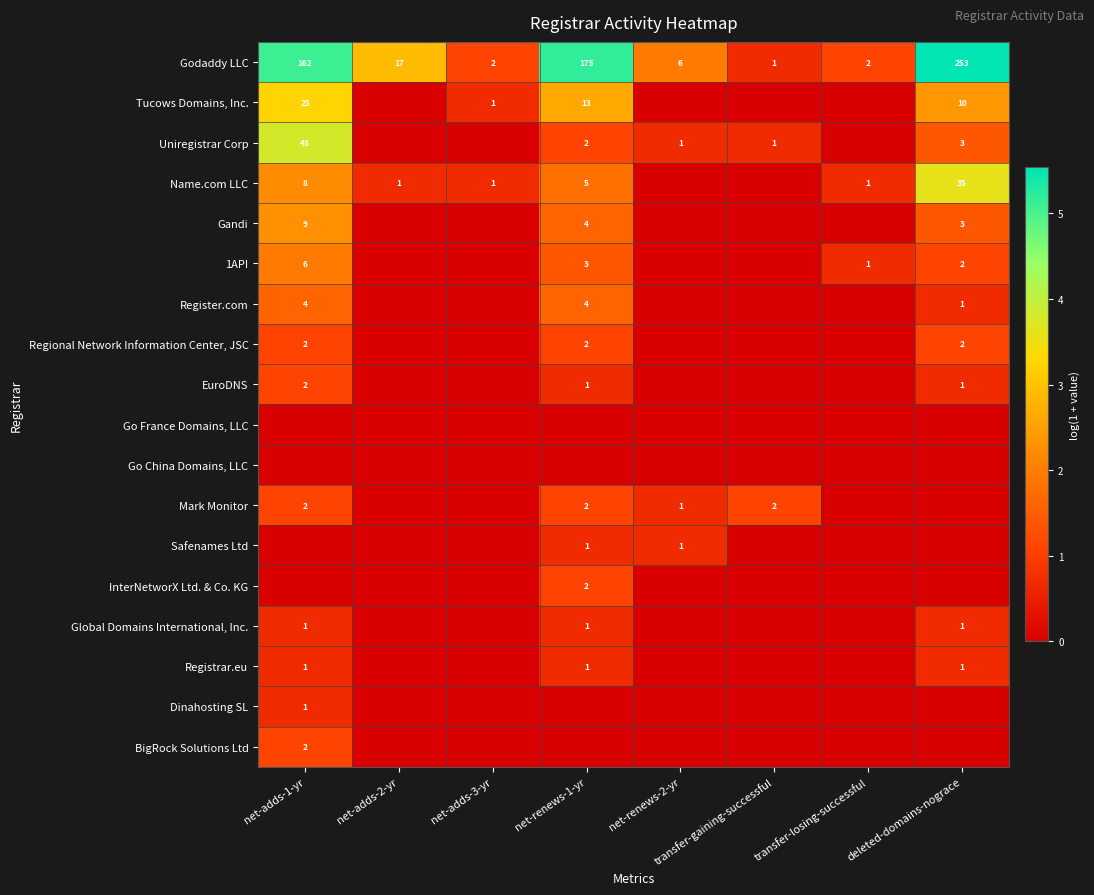

The value of Godaddy LLC at net-adds-2-yr is 26. True or false?

False